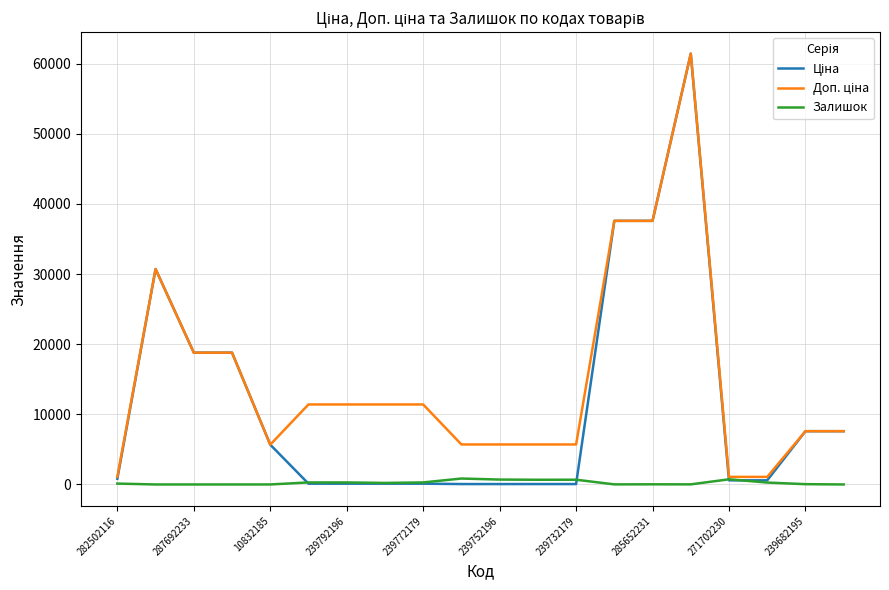

What is the greatest value displayed?

61434.3